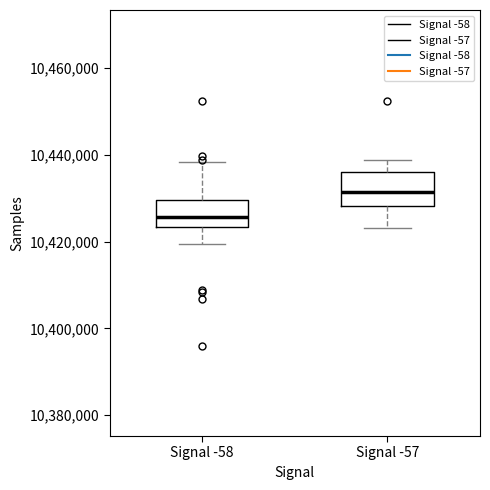

Reading left to right, read every box against the y-axis: the position of its median line, the range the box covers, and the ends of its whiskers. The values are not printed on the chart, so give them approximately, as read against the axis.

Signal -58: median 10426000, box 10424000 to 10430000, whiskers 10420000 to 10438000
Signal -57: median 10432000, box 10428000 to 10436000, whiskers 10424000 to 10438000